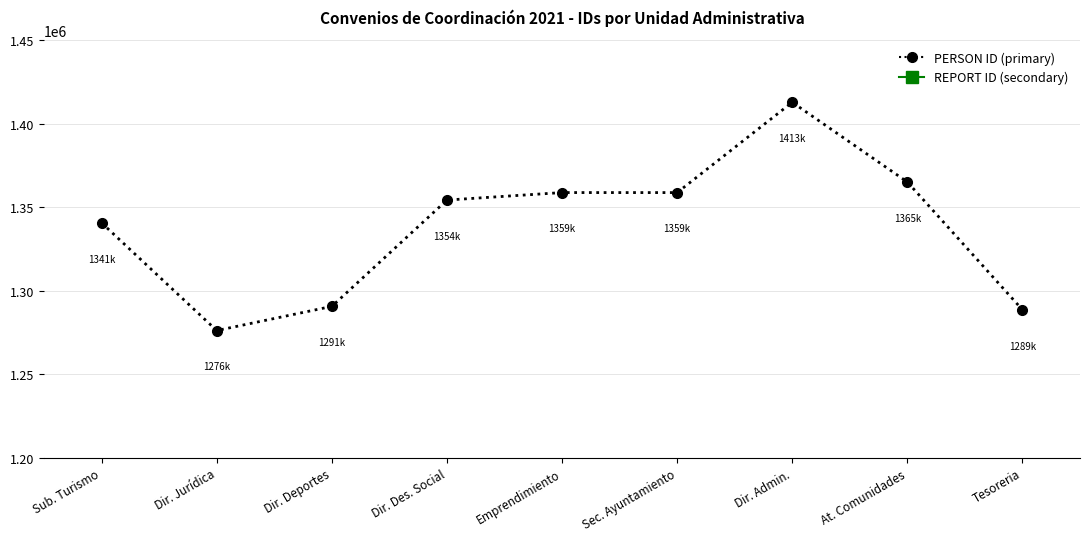

Reading right to left, extract all data points from this chart.

PERSON ID (primary): 1288630	1365100	1412823	1358764	1358781	1354292	1290648	1276179	1340623
REPORT ID (secondary): 374979	374988	374980	374985	374996	374987	374993	374992	374978